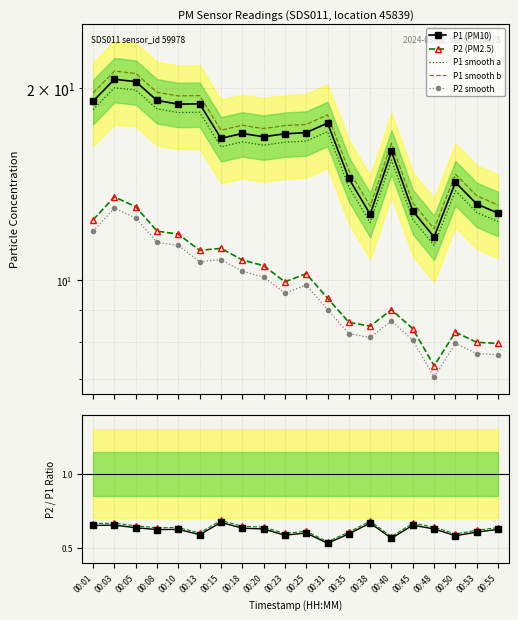

At 00:20, list the series in order from smallest to largest.

P2, P1